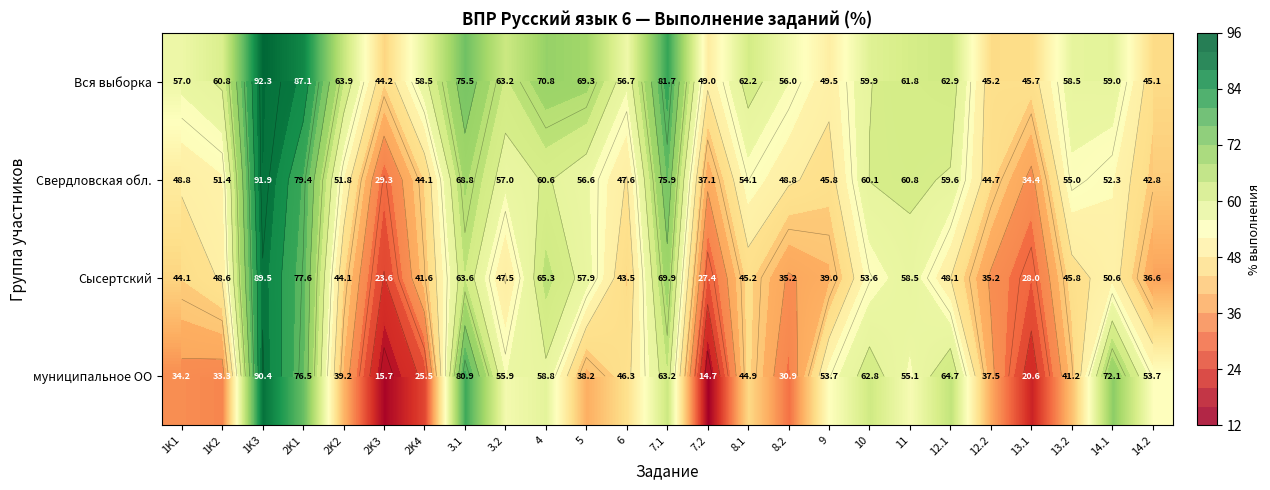

The Вся выборка series shows 69.3 at 5. True or false?

True